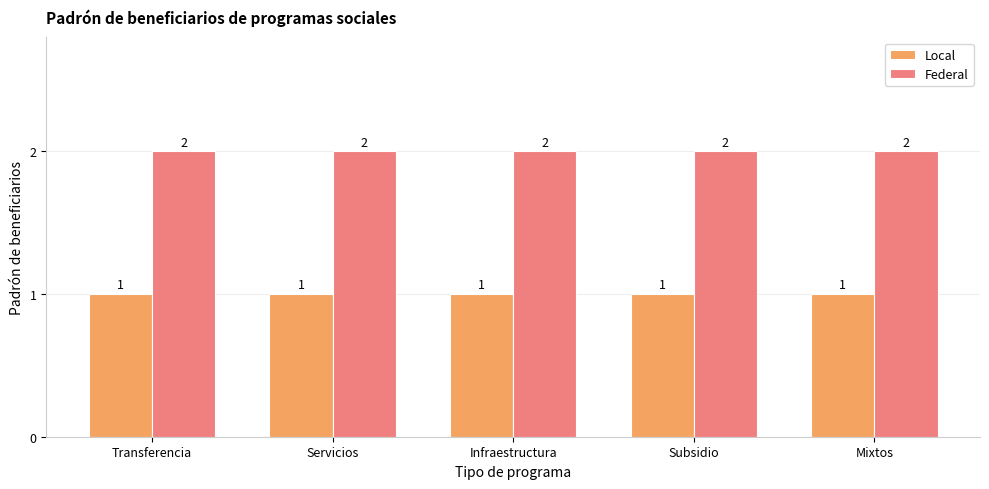

What is the spread (max minus min) of values at Transferencia?

1